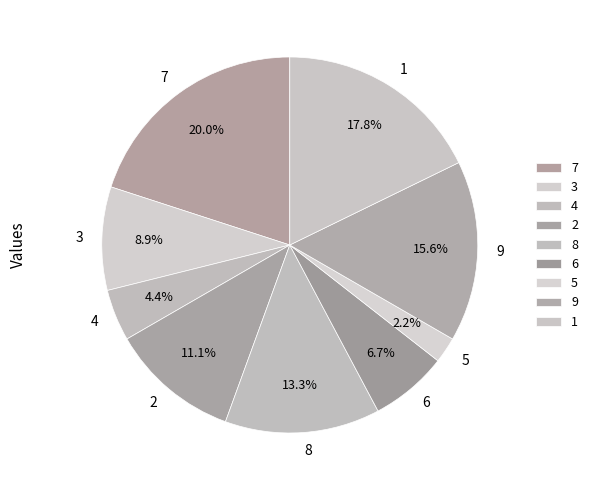

Rank the categories by value from lowest to highest.

5, 4, 6, 3, 2, 8, 9, 1, 7